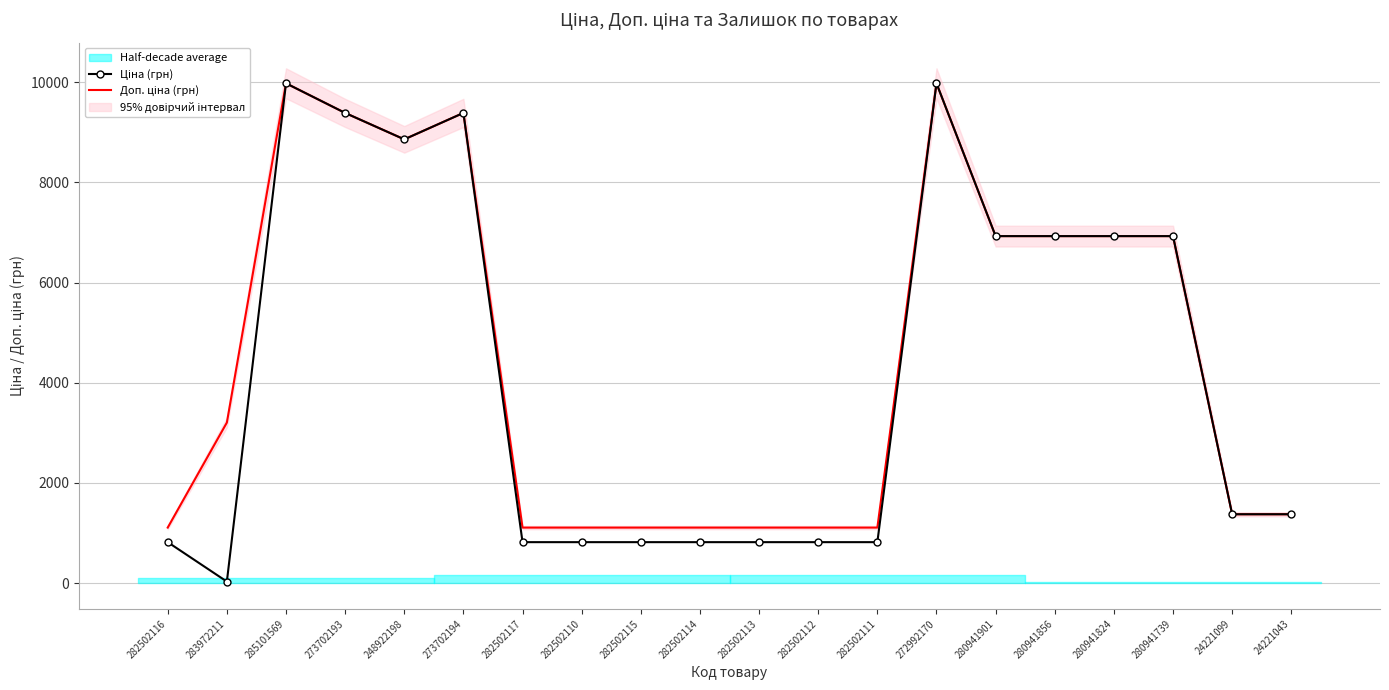

What is the sum of all Ціна (грн) values?

84608.0